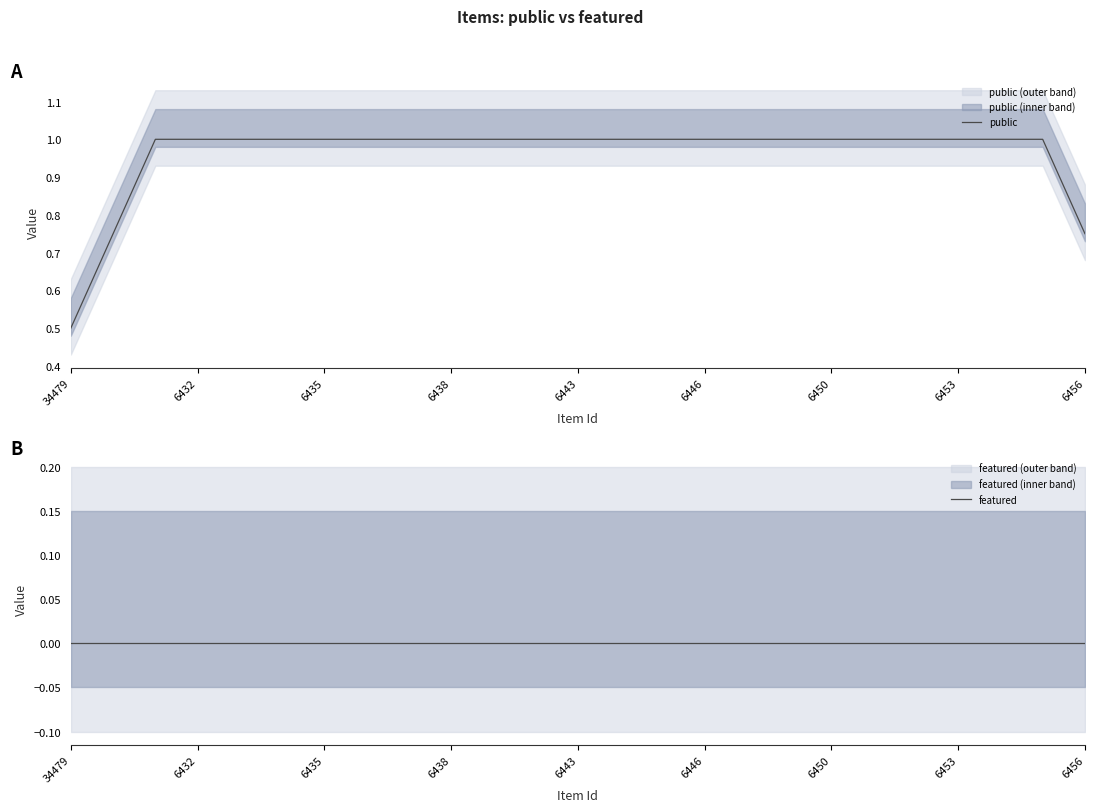

At which category does the chart reach its minimum across all series?

34479